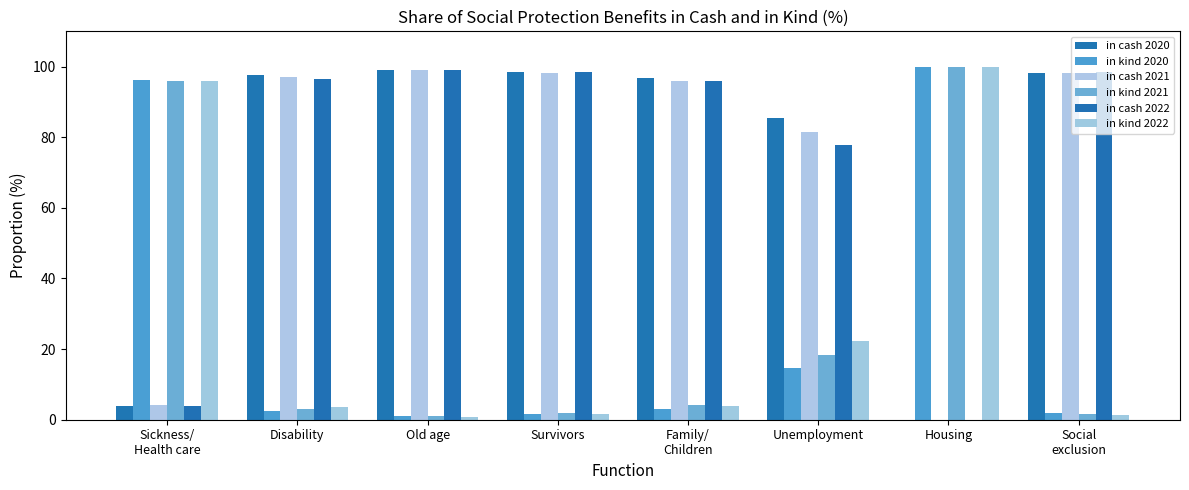

What is the sum of the in kind 2020 values at Sickness/
Health care and Survivors?

97.7